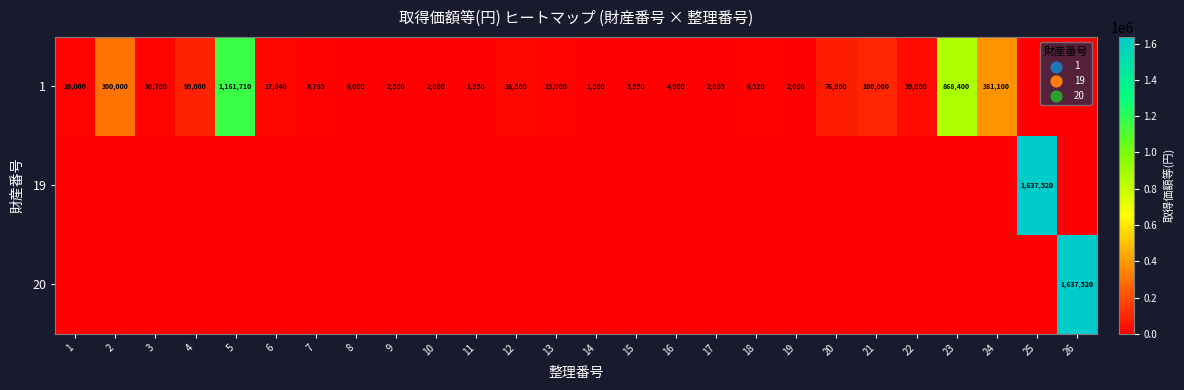

What is the total value across all series at 22?

30000